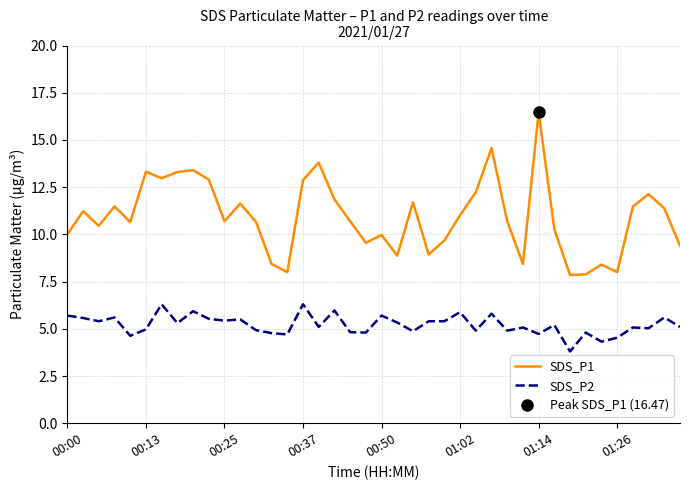

What are all the series names shown in the legend?

SDS_P1, SDS_P2